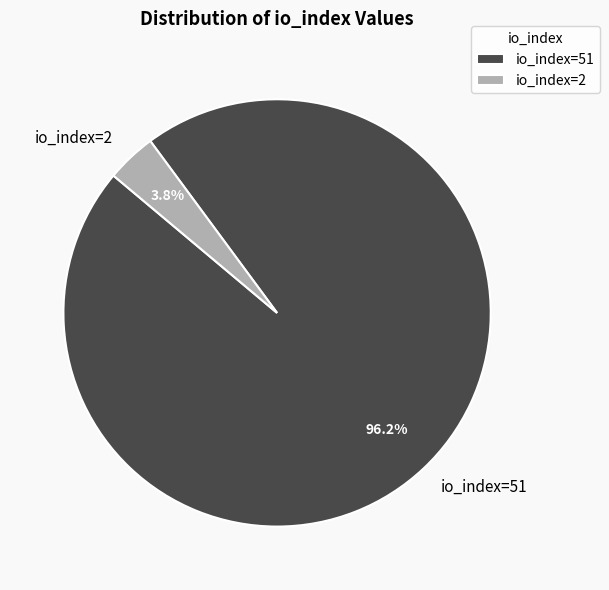

Which category has the smallest portion of the pie?

io_index=2